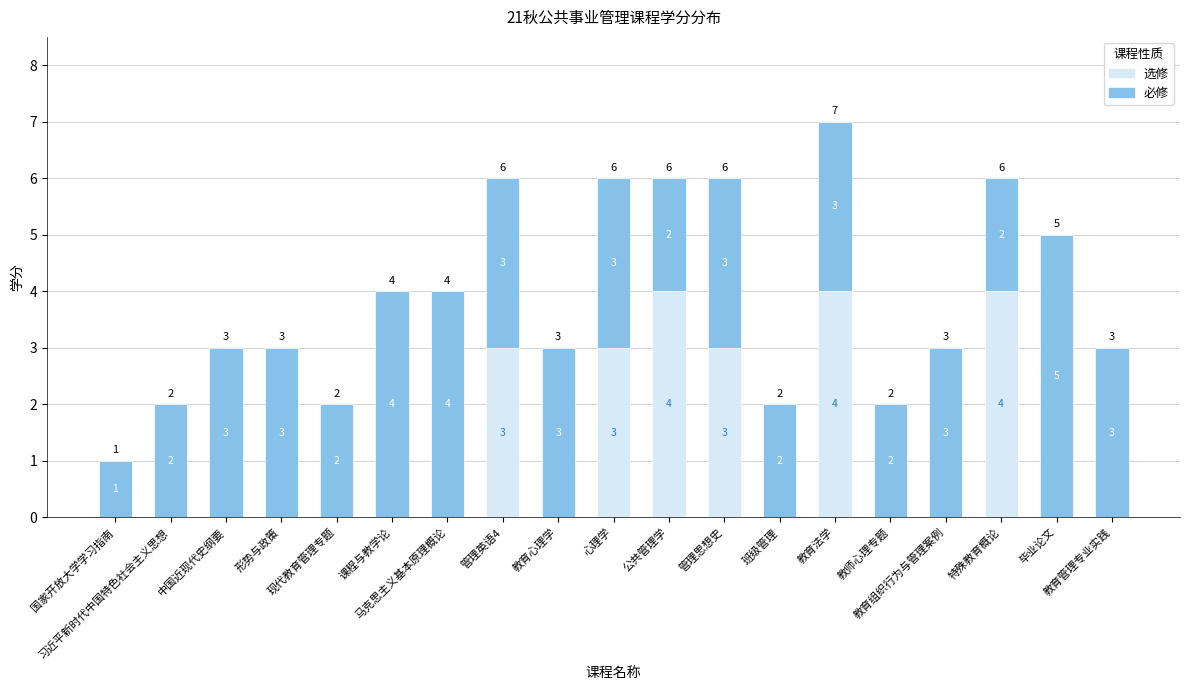

What are all the series names shown in the legend?

选修, 必修